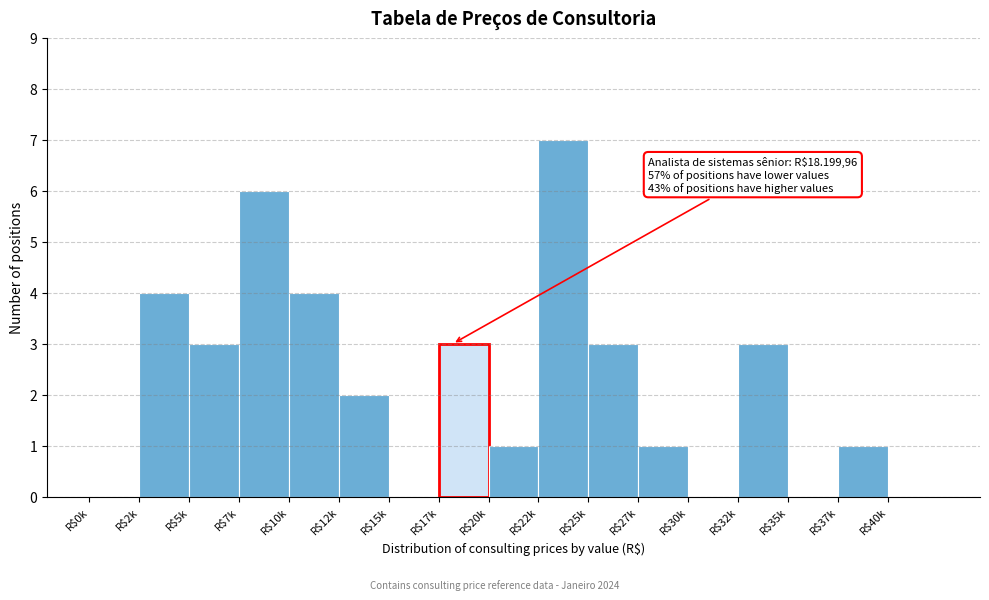

Is it true that the value at R$10k is 4?

True